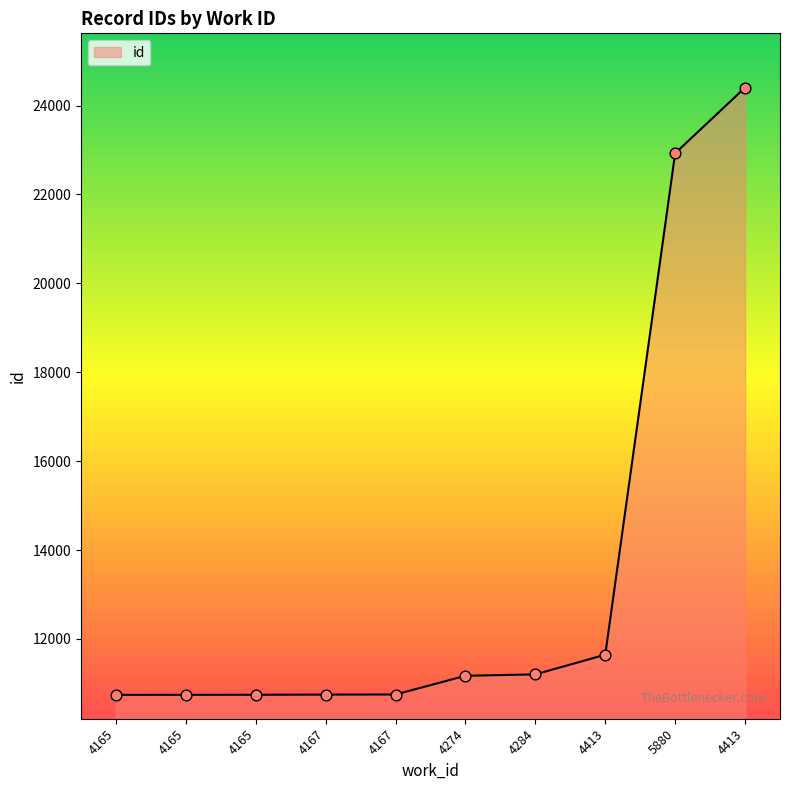

How many lines are shown in the chart?

1